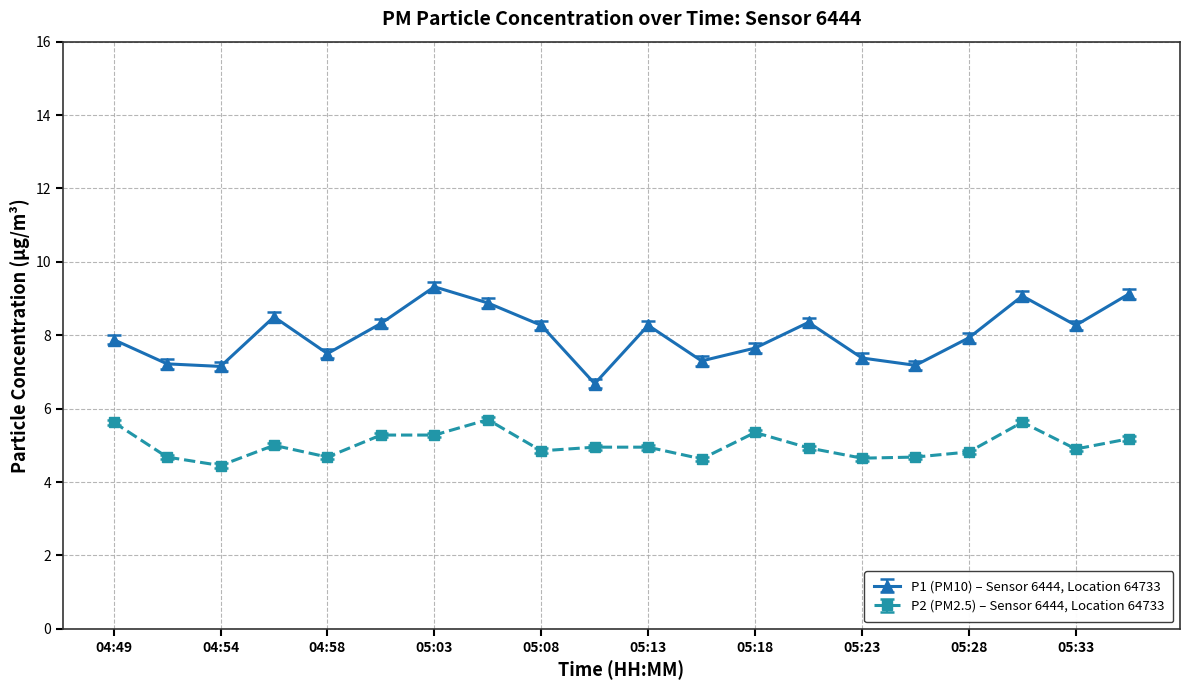

What is the smallest value displayed?

4.5